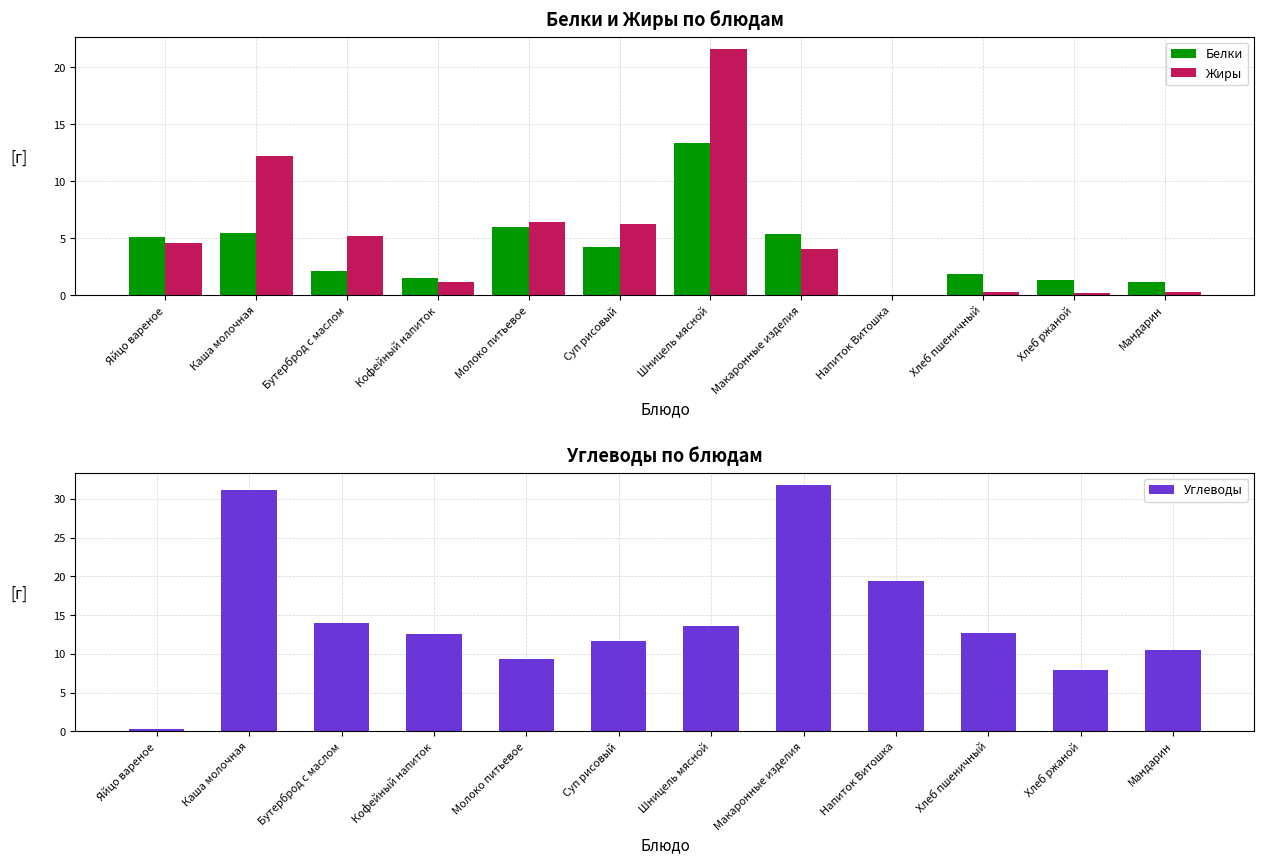

Does the chart contain stacked bars?

No